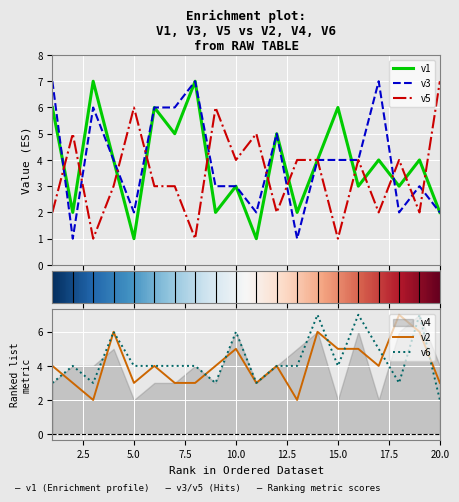

Which series changed the most between 2 and 18?

v2